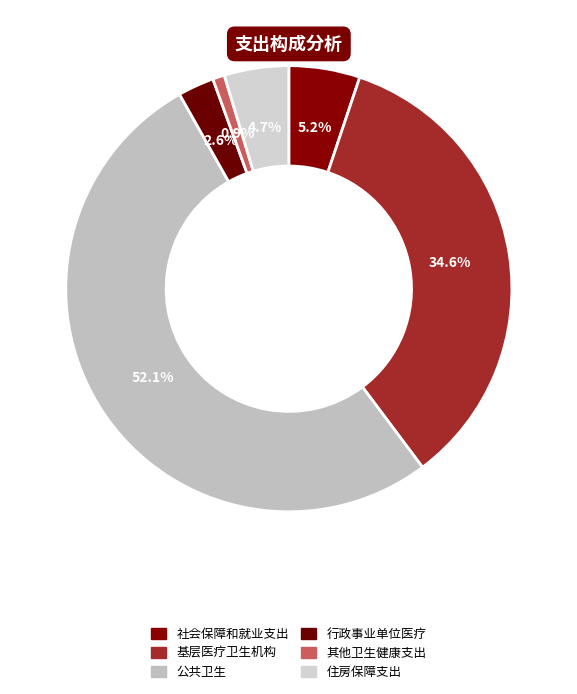

To the nearest percent, what is the difference between the largest and smallest slice percentages?

51%